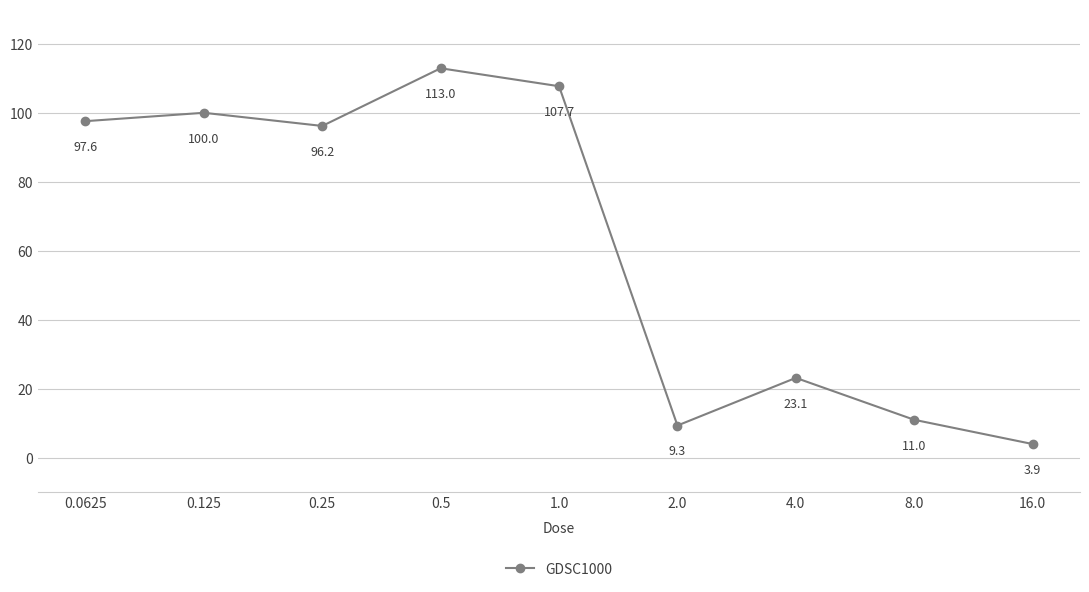

What is the maximum value shown in the chart?

113.0